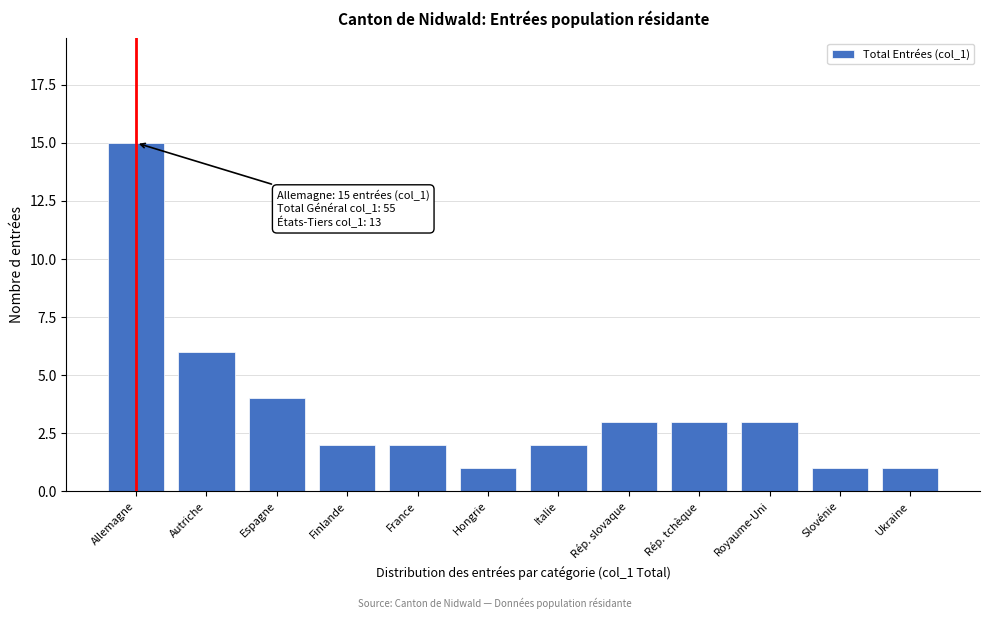

Reading right to left, list all the values displayed in this chart.

Ukraine=1	Slovénie=1	Royaume-Uni=3	Rép. tchèque=3	Rép. slovaque=3	Italie=2	Hongrie=1	France=2	Finlande=2	Espagne=4	Autriche=6	Allemagne=15